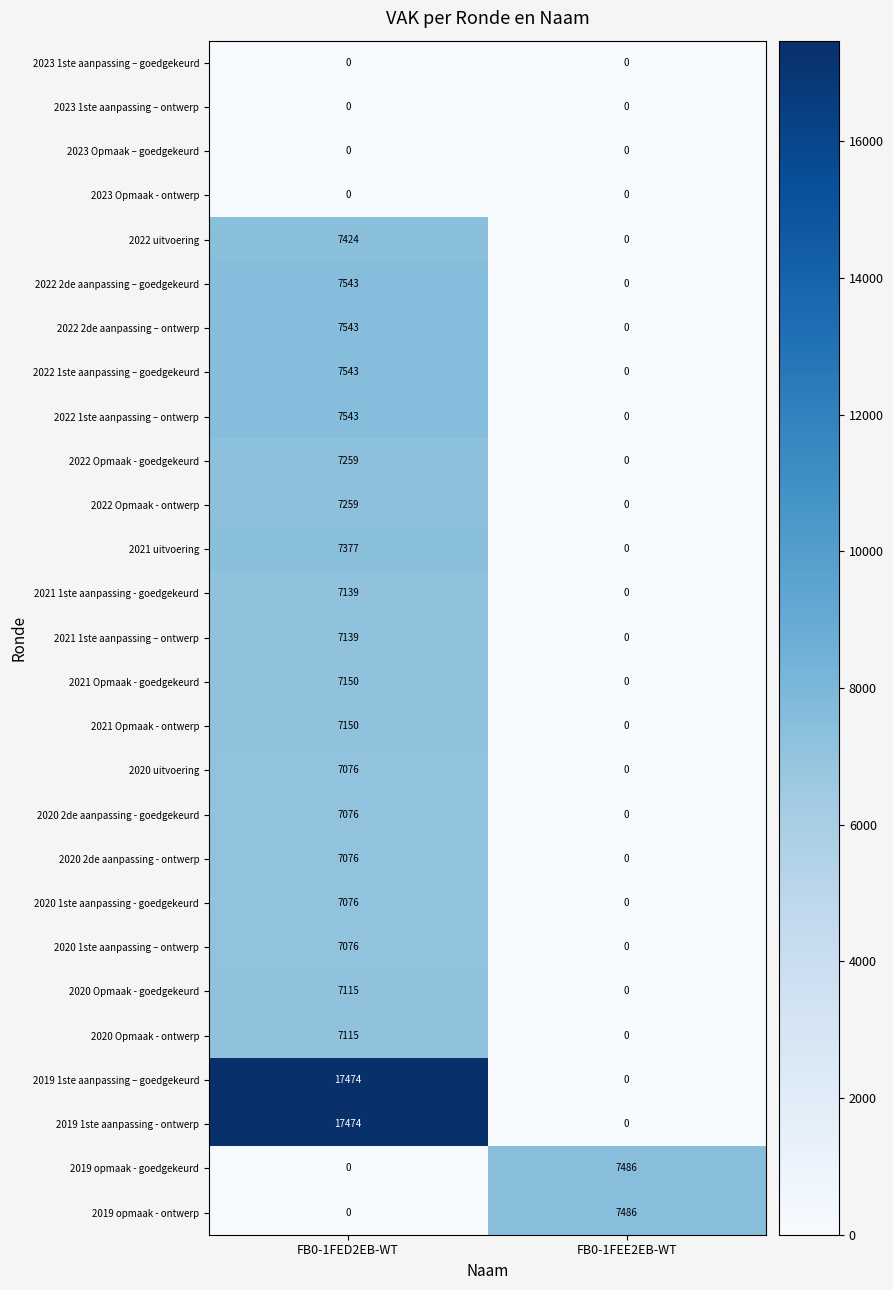

What is the average value of the 2022 2de aanpassing – goedgekeurd series?

3772